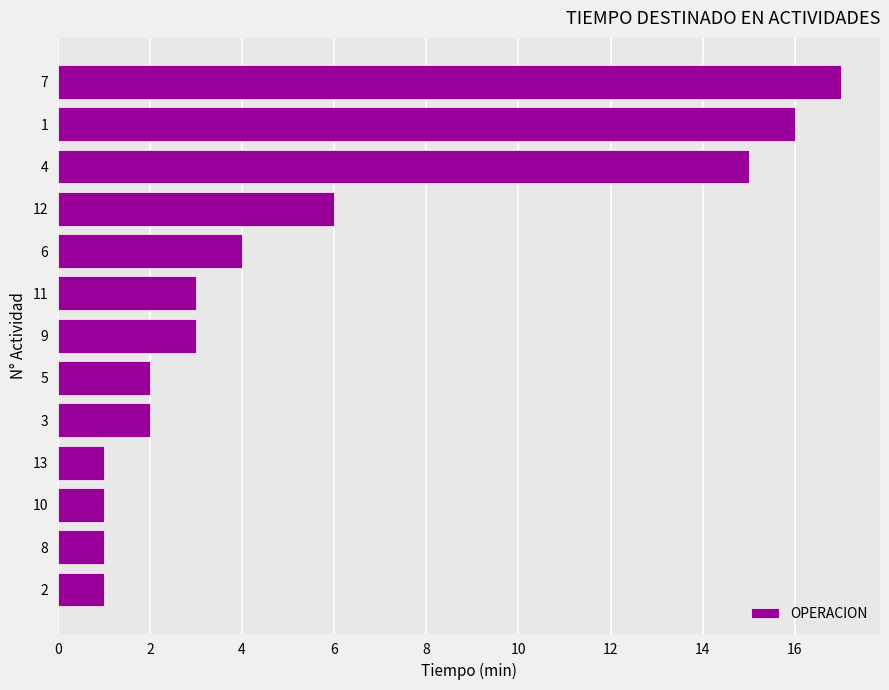

What is the difference between the values at 12 and 7?

11